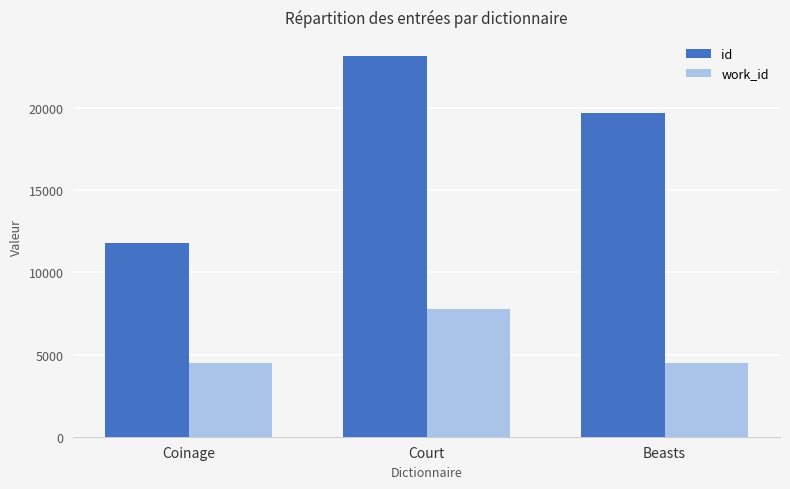

What is the sum of all id values?

54659